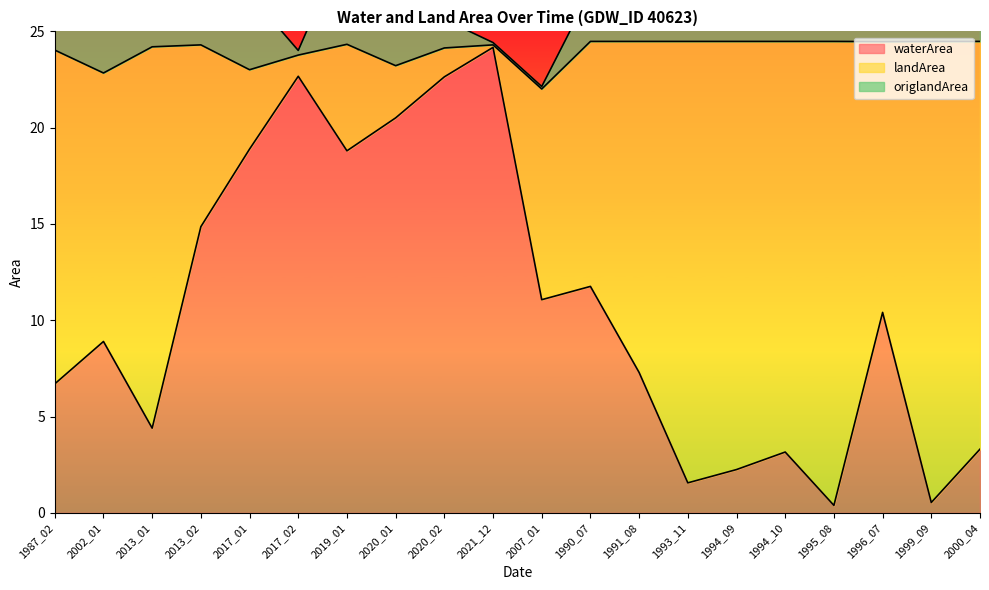

At which category is the sum across all series the highest?

1999_09